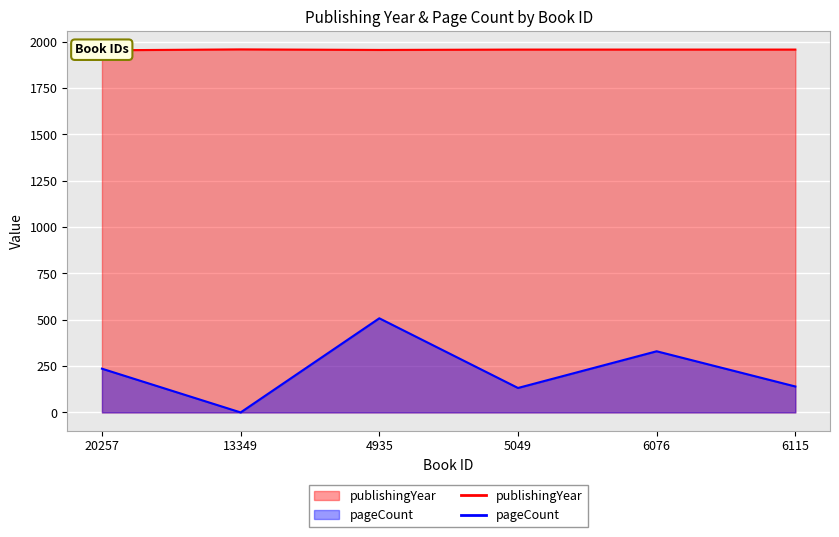

True or false: publishingYear has a value of 1959 at 13349.

True